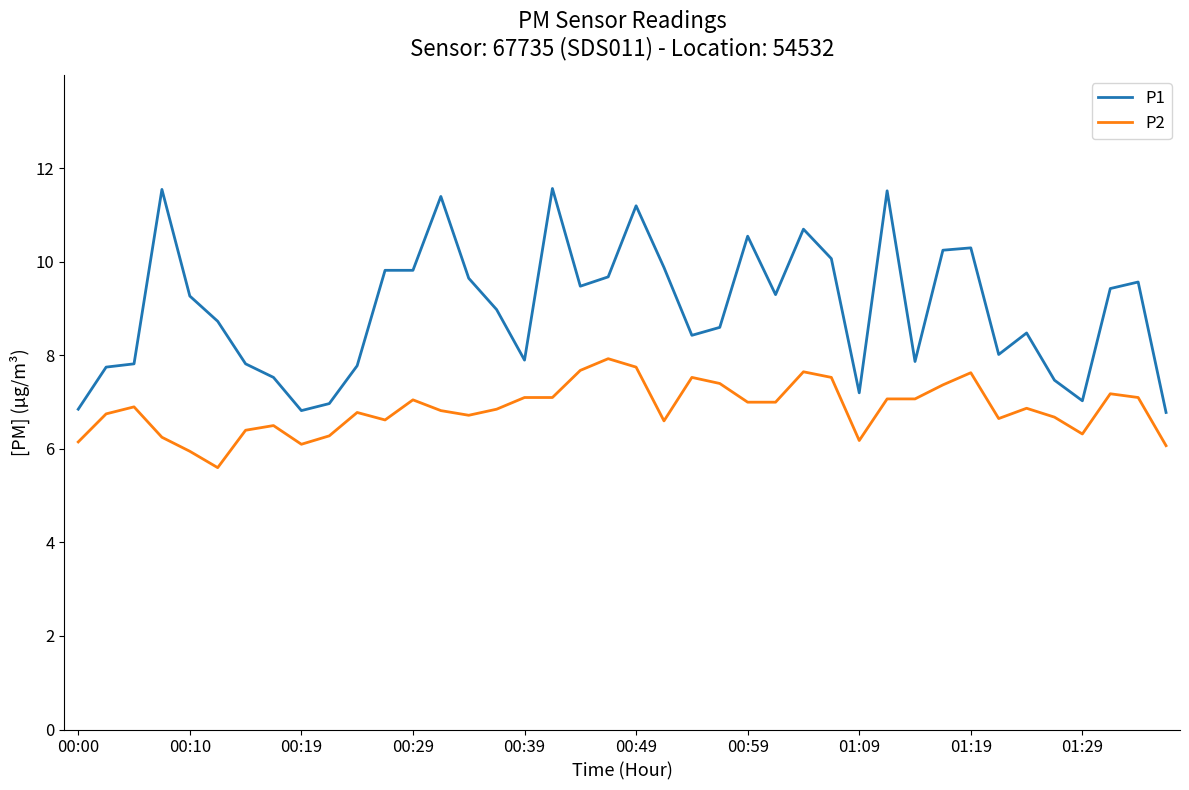

True or false: P1 and P2 intersect in this chart.

False